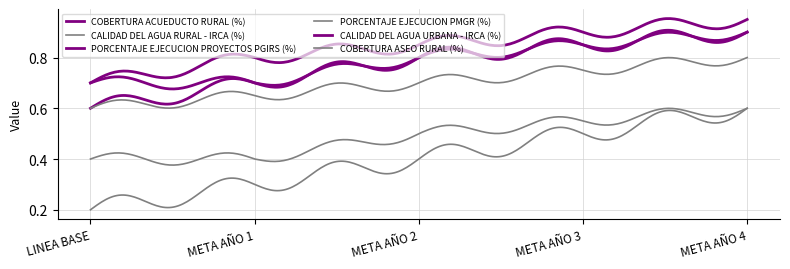

Does the chart have visible grid lines?

Yes